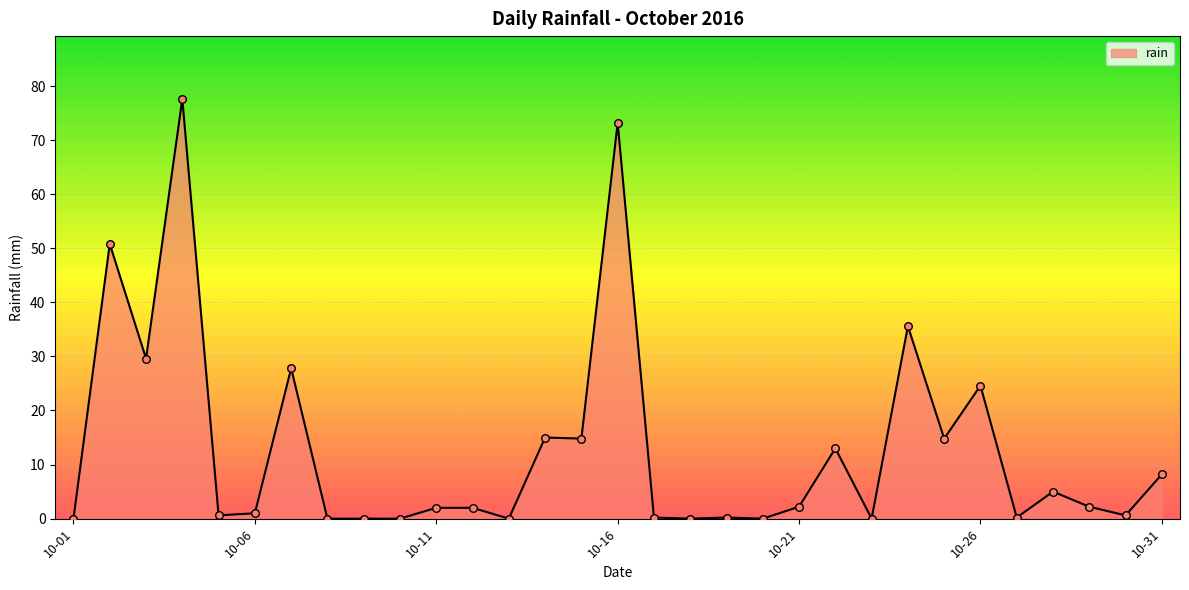

What is the maximum value shown in the chart?

77.6